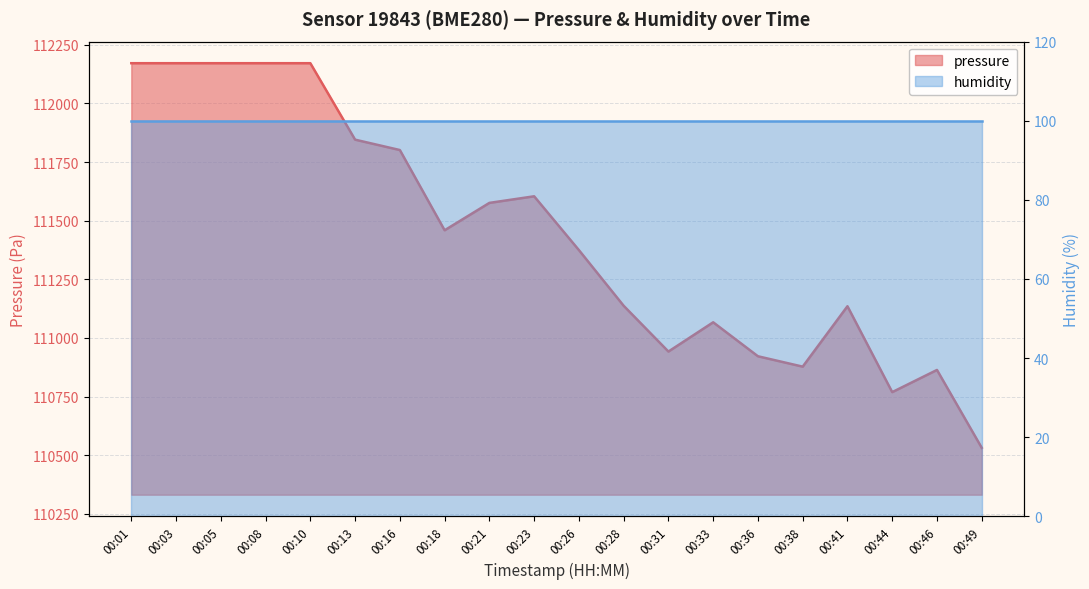

Which label corresponds to the largest value in the chart?

00:01